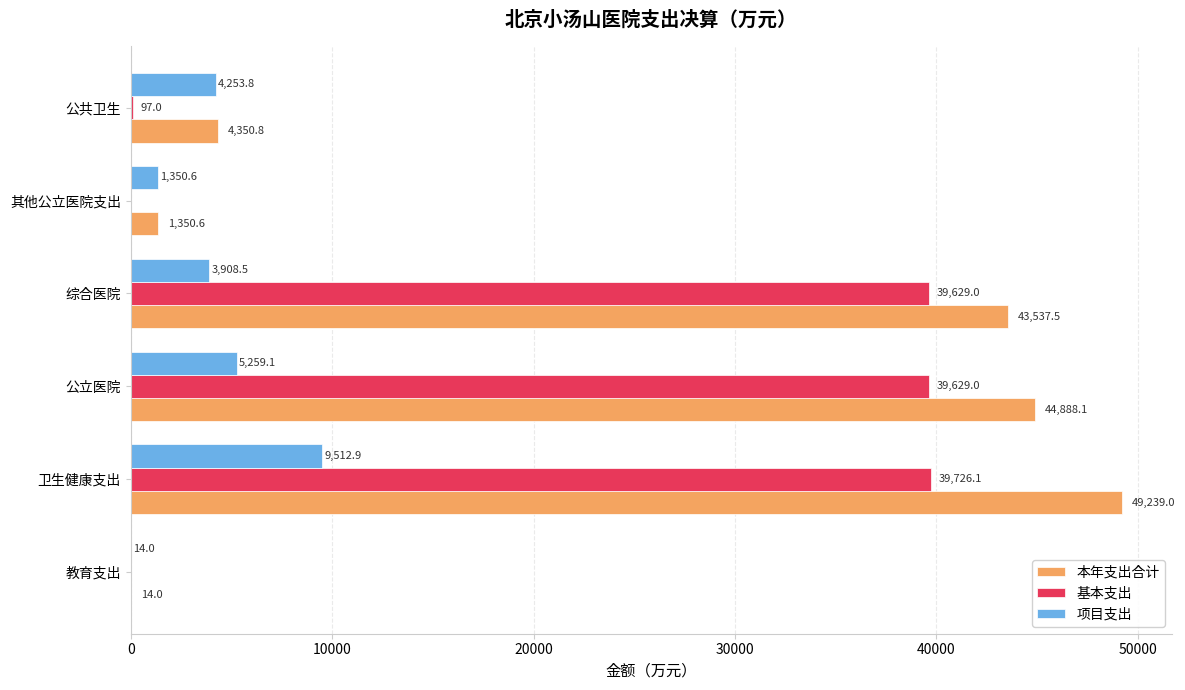

What is the sum of the 项目支出 values at 教育支出 and 卫生健康支出?

9526.9